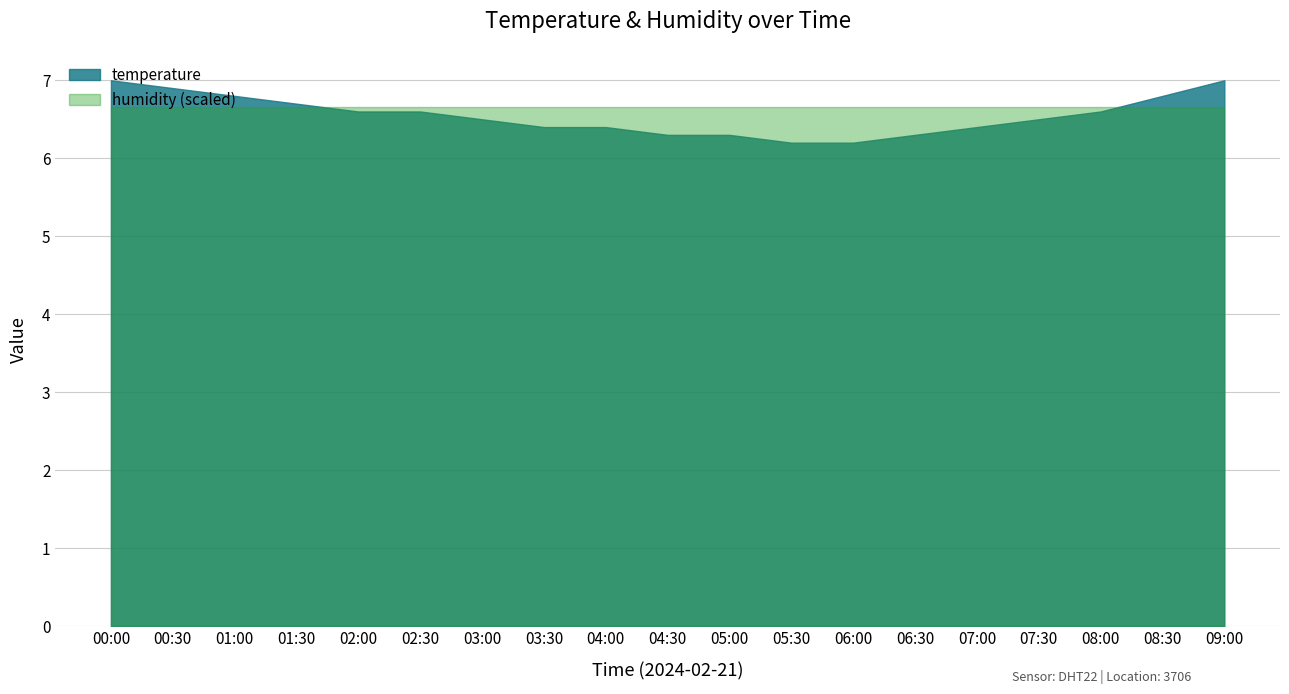

Approximately how many times larger is the value at 00:30 compared to 04:00?

1.1